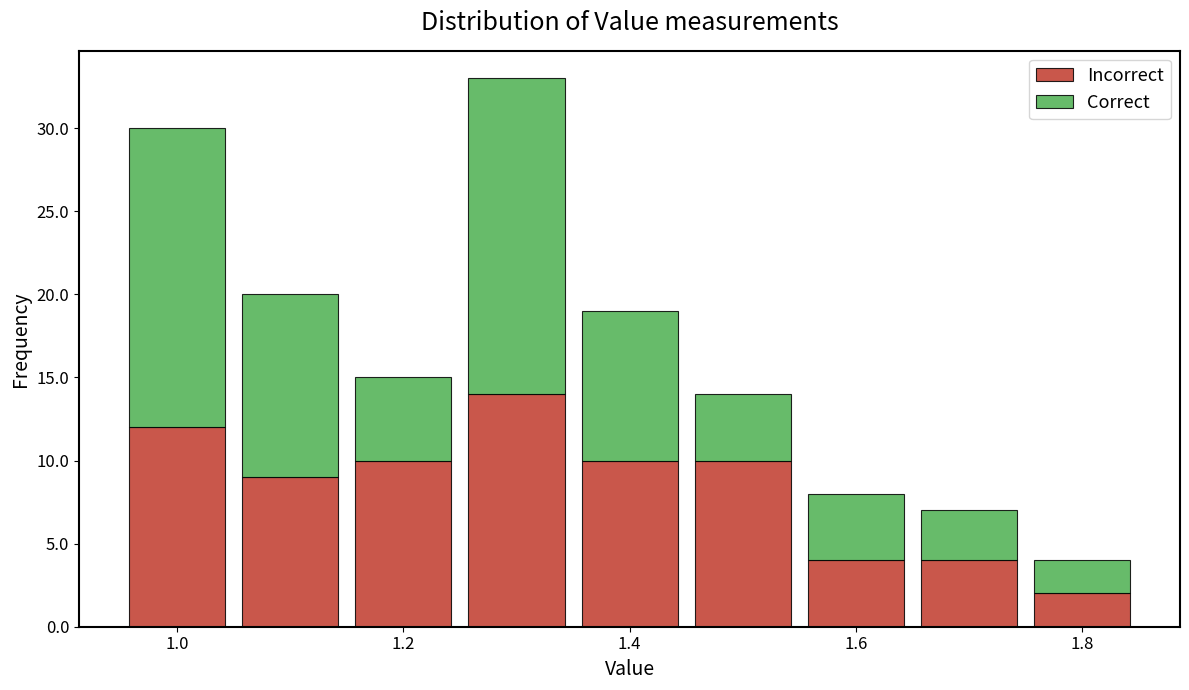

Which range on the x-axis has the tallest stacked bar (by total height)?

1.25 to 1.35